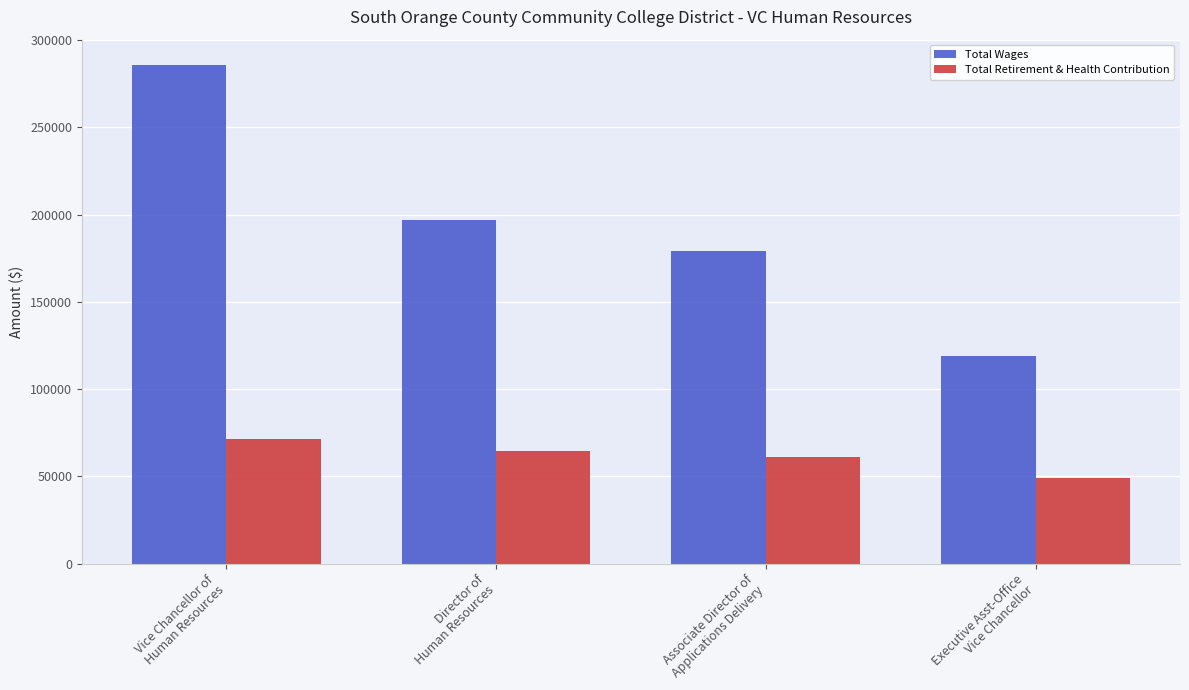

Reading right to left, what are all the values shown in this chart?

Total Wages: 118810	179442	197004	285992
Total Retirement & Health Contribution: 49099	61294	64516	71535